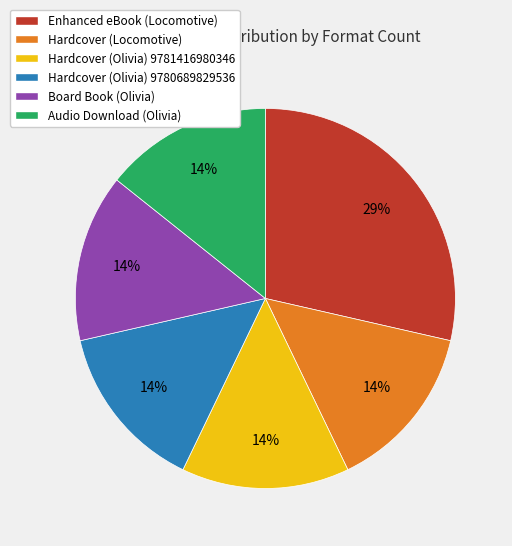

Is there any slice that represents more than half of the pie?

No